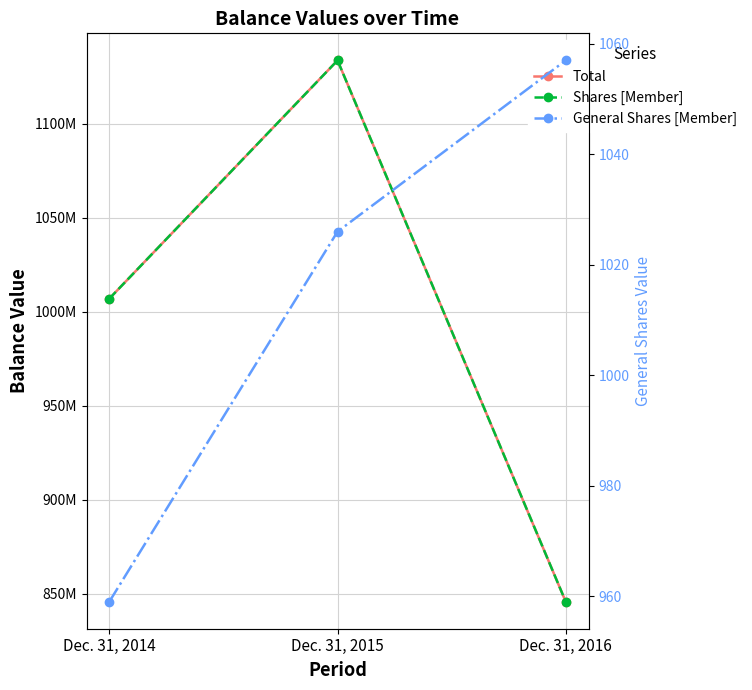

The value of General Shares [Member] at Dec. 31, 2016 is 716. True or false?

False